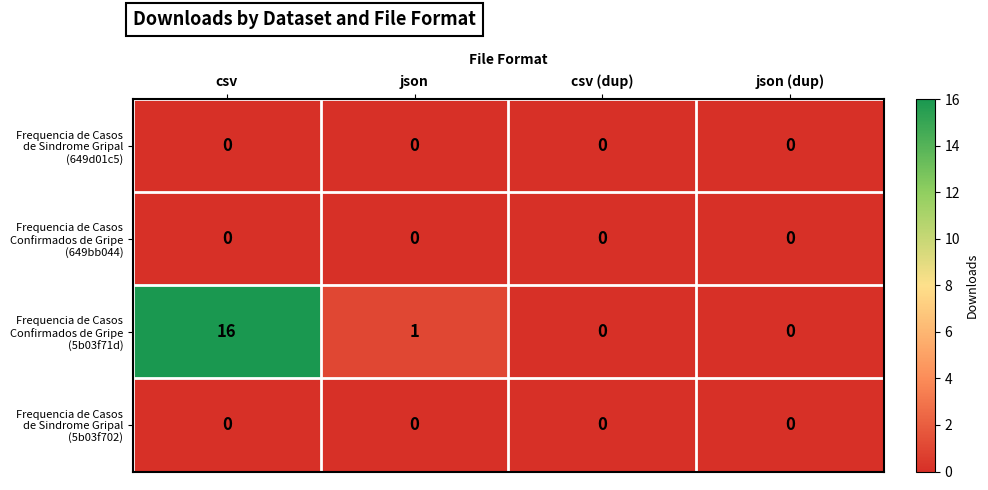

What is the spread (max minus min) of values at csv?

16